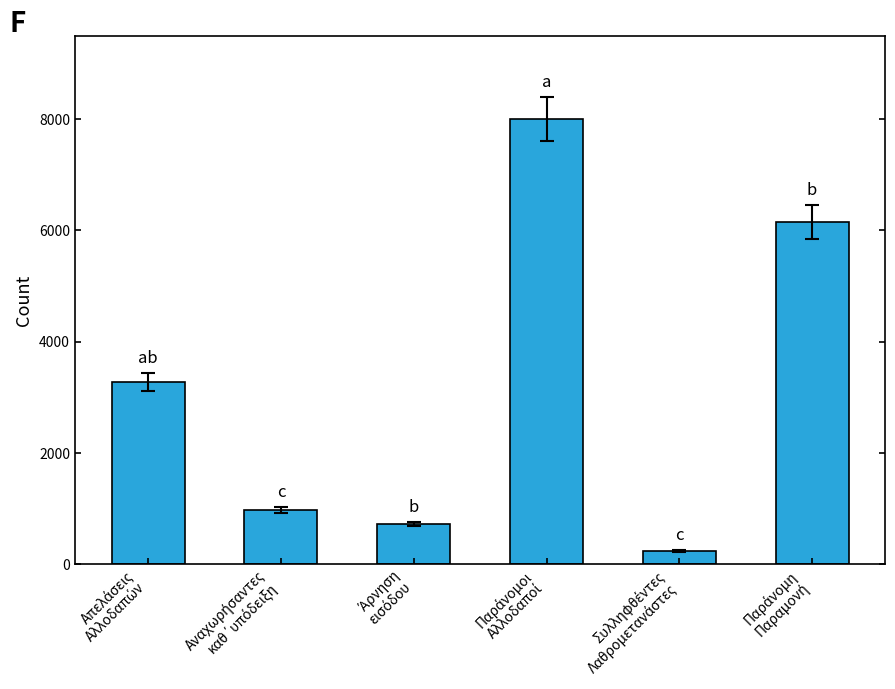

What is the maximum value shown in the chart?

8005